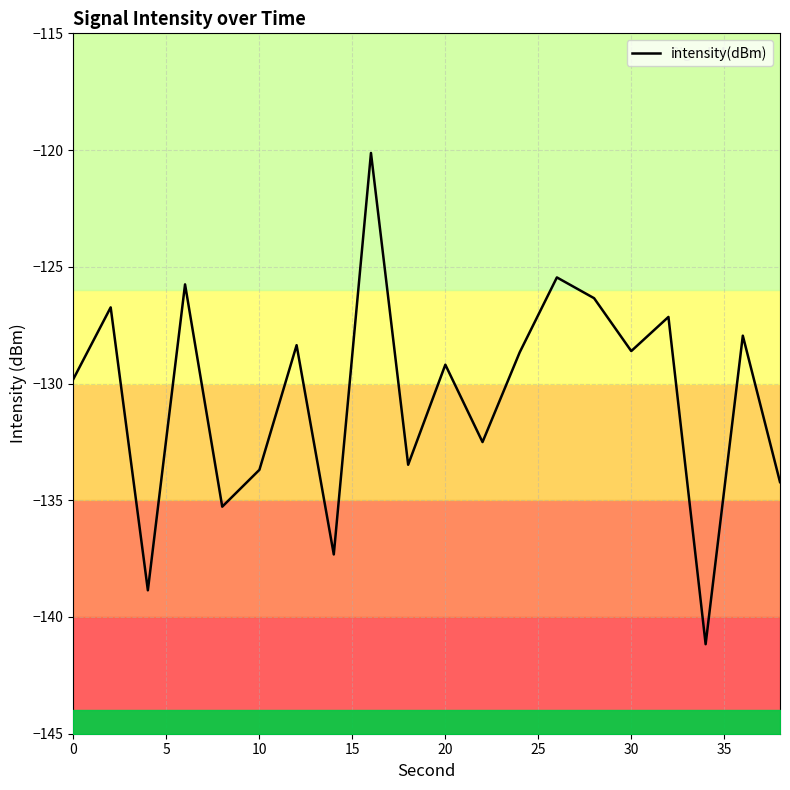

How many points are lower than both their immediate neighbors (excluding endpoints)?

7